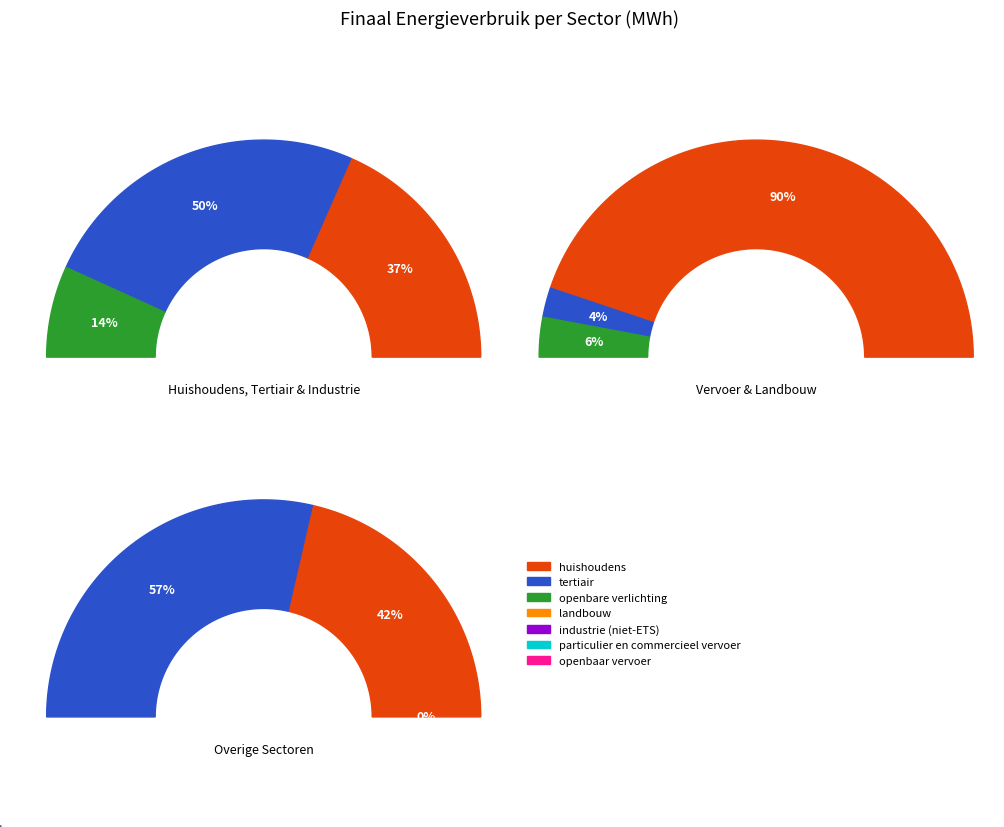

What percentage is NOT represented by landbouw?

98.6%